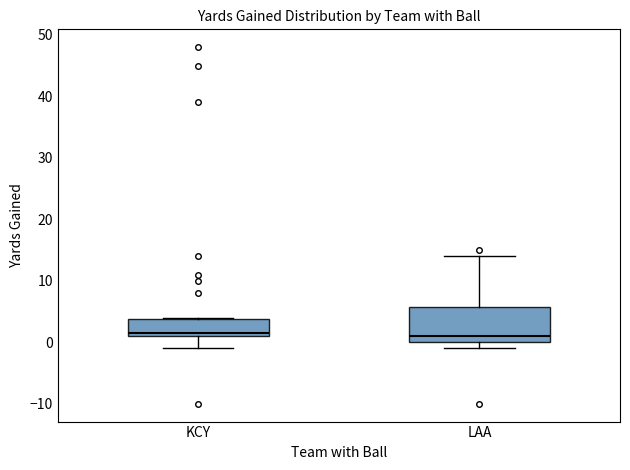

Reading left to right, transcribe this box plot: for each box, give where its median line is, the range the box spans, and where its two whiskers end, as read against the y-axis. The values are not printed on the chart, so give them approximately, as read against the axis.

KCY: median 2, box 1 to 4, whiskers -1 to 4
LAA: median 1, box 0 to 6, whiskers -1 to 14